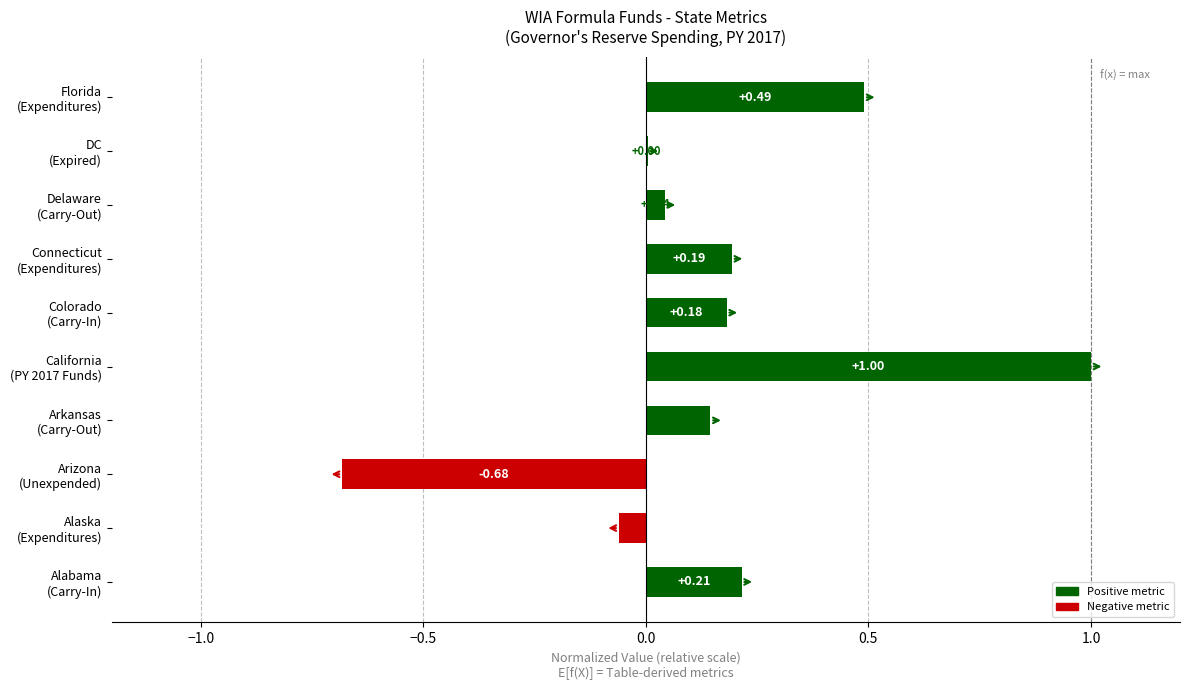

What is the sum of all values?

1.5